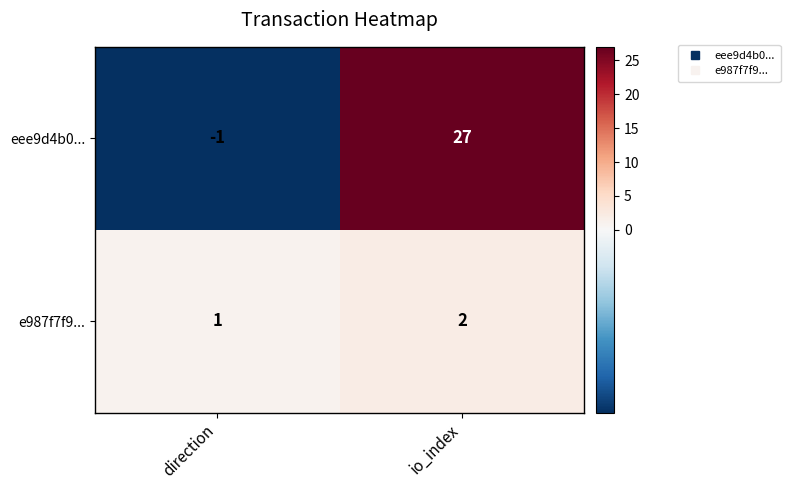

The value of eee9d4b0... at direction is -1. True or false?

True